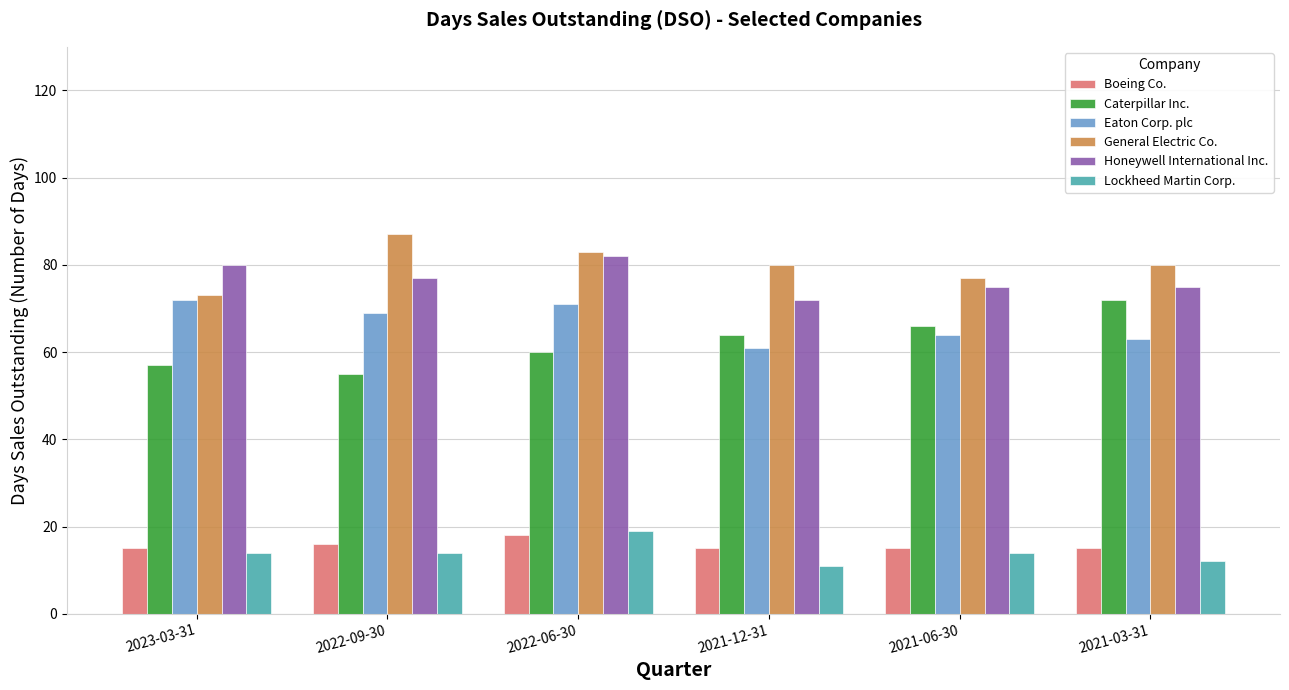

What is the difference between the maximum and minimum values in the Boeing Co. series?

3